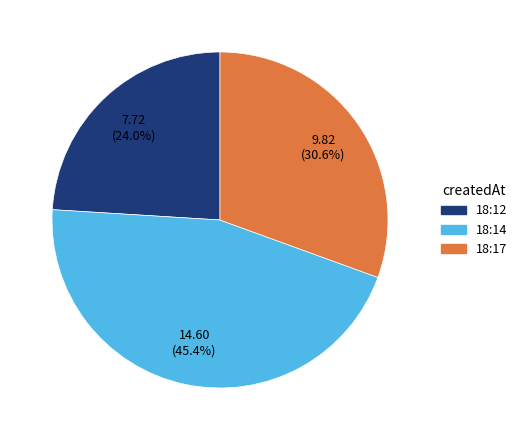

What is the smallest slice in the pie chart?

18:12